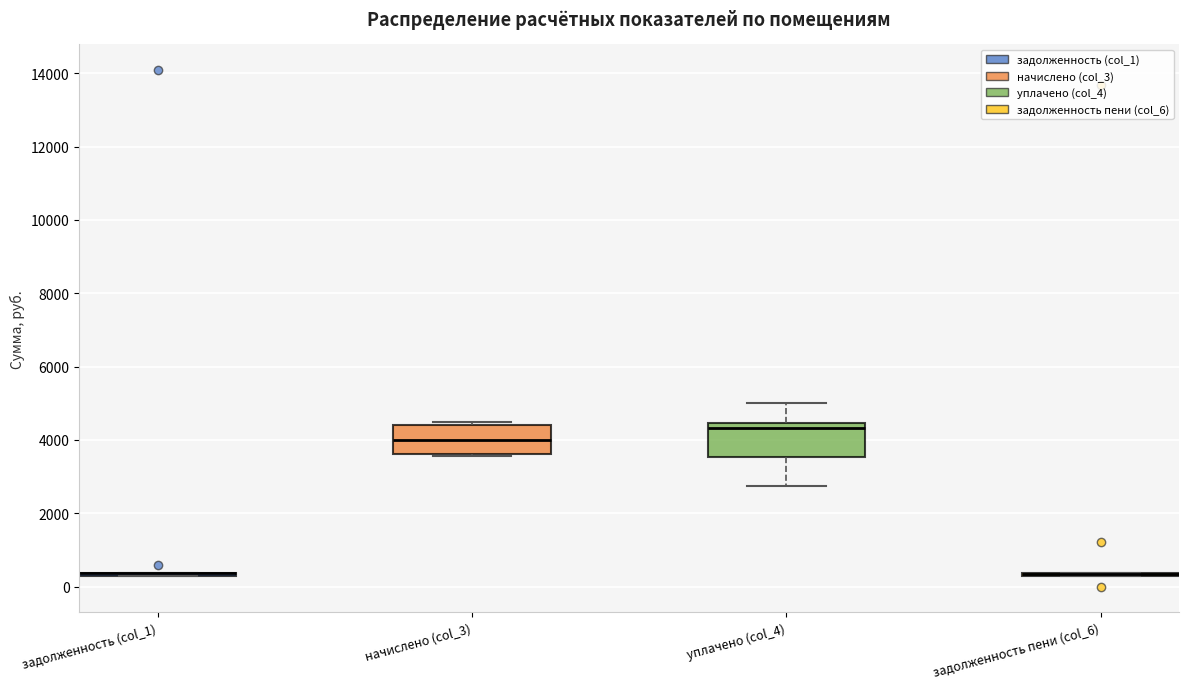

Reading left to right, transcribe this box plot: for each box, give where its median line is, the range the box spans, and where its two whiskers end, as read against the y-axis. The values are not printed on the chart, so give them approximately, as read against the axis.

задолженность (col_1): box collapsed to a line at 400, whiskers 200 to 400
начислено (col_3): median 4000, box 3600 to 4400, whiskers 3600 to 4400 (just above the box's upper edge)
уплачено (col_4): median 4400 (just below the box's upper edge), box 3600 to 4400, whiskers 2800 to 5000
задолженность пени (col_6): box collapsed to a line at 400, whiskers 200 to 400